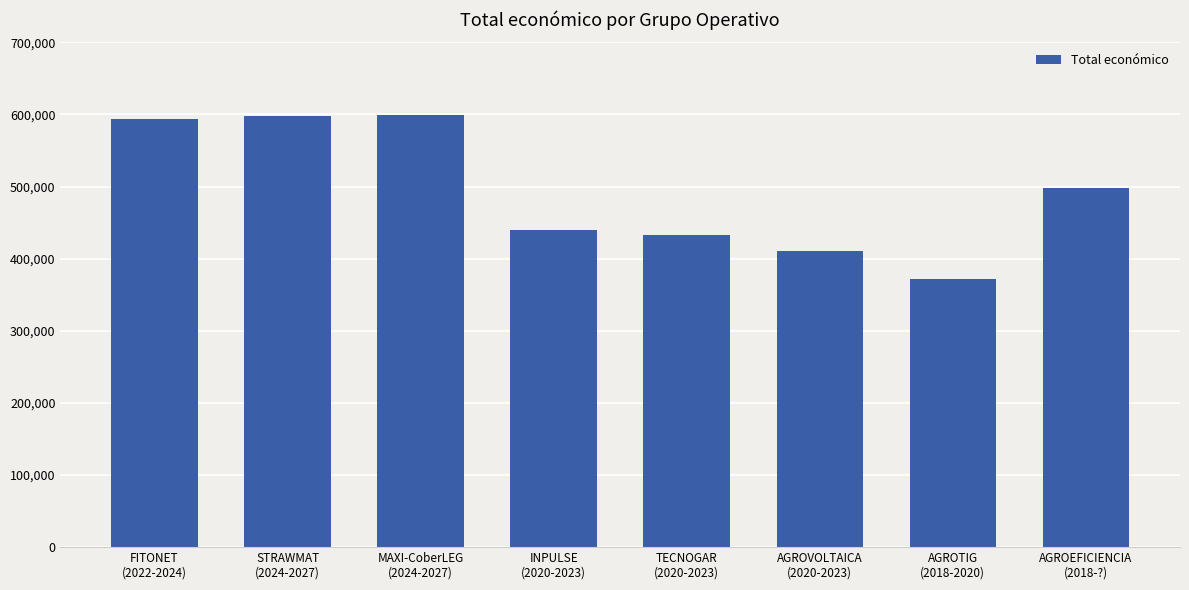

What is the value of the 8th bar from the left?

498488